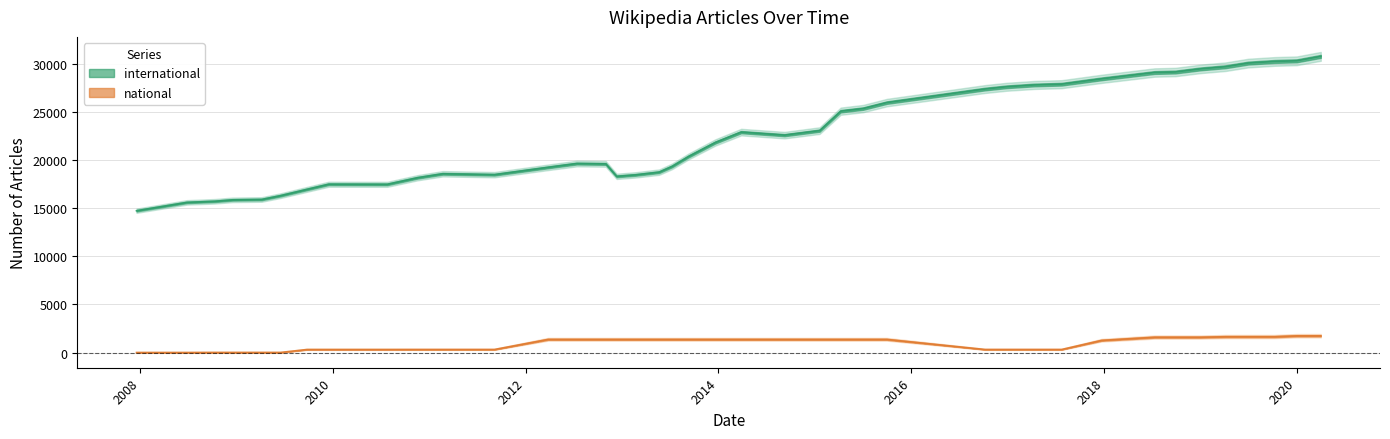

Rank the series by their maximum value, from highest to lowest.

international, national